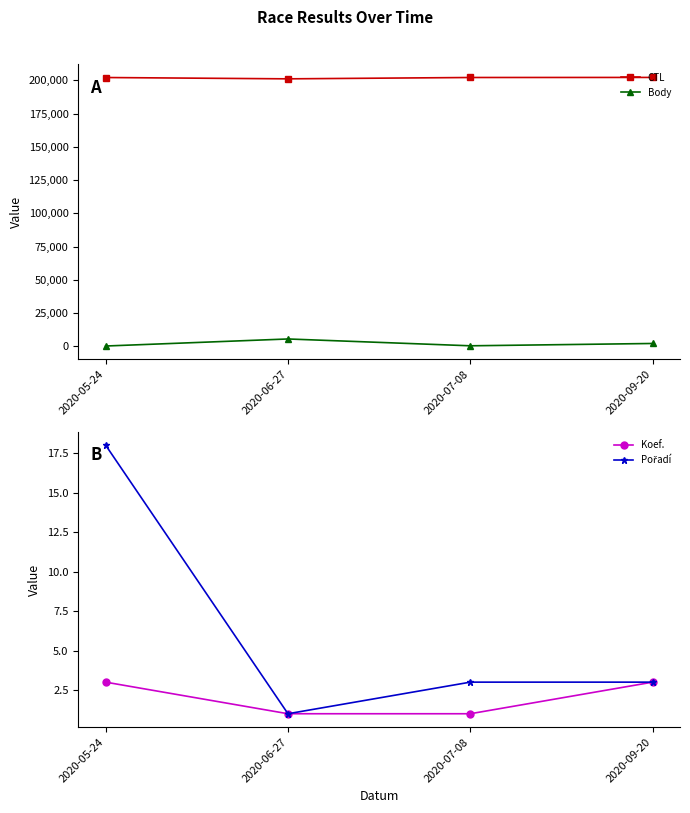

List the labels in order of Body value, largest first.

2020-06-27, 2020-09-20, 2020-07-08, 2020-05-24